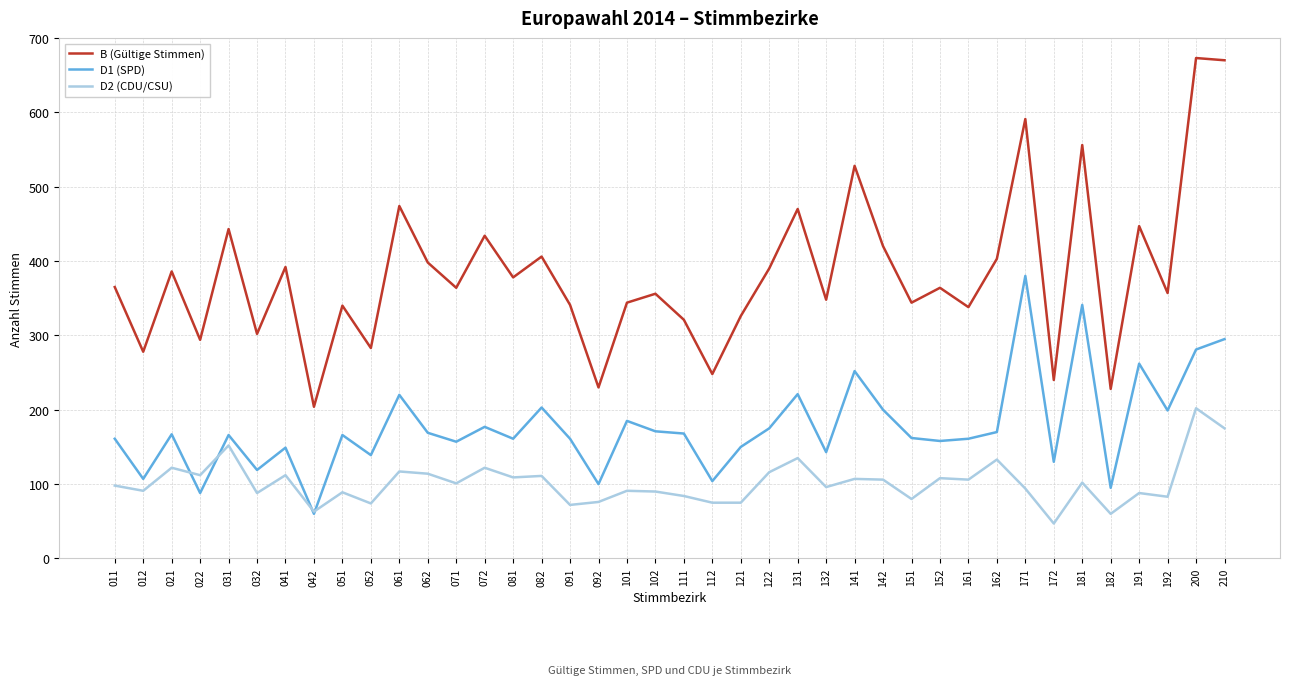

At 061, list the series in order from largest to smallest.

B (Gültige Stimmen), D1 (SPD), D2 (CDU/CSU)